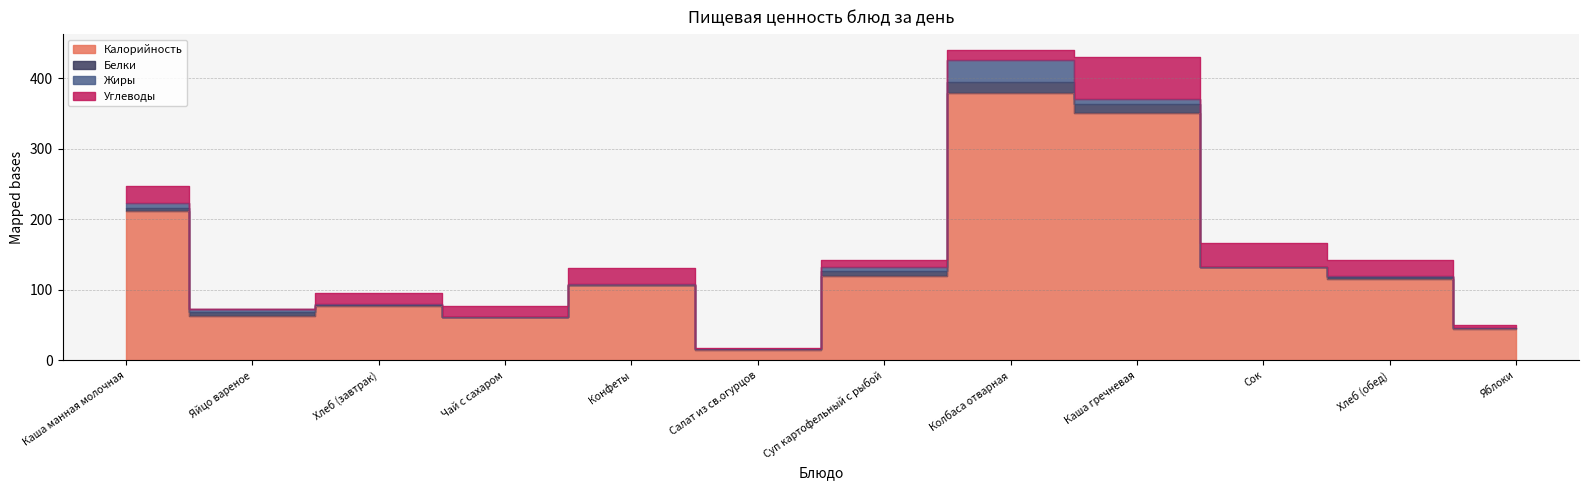

What are all the series names shown in the legend?

Калорийность, Белки, Жиры, Углеводы